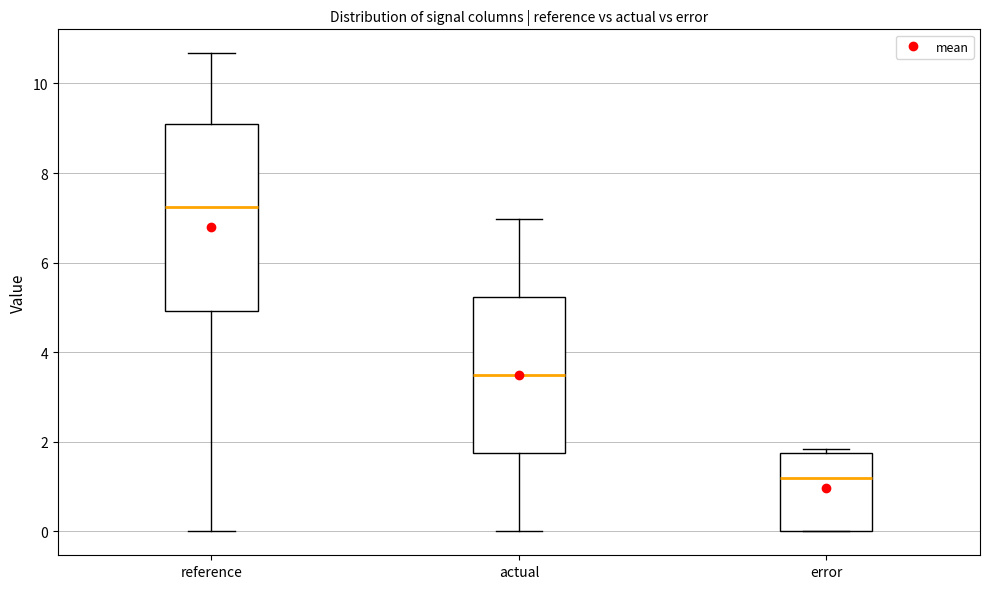

Which box has the highest median line?

reference